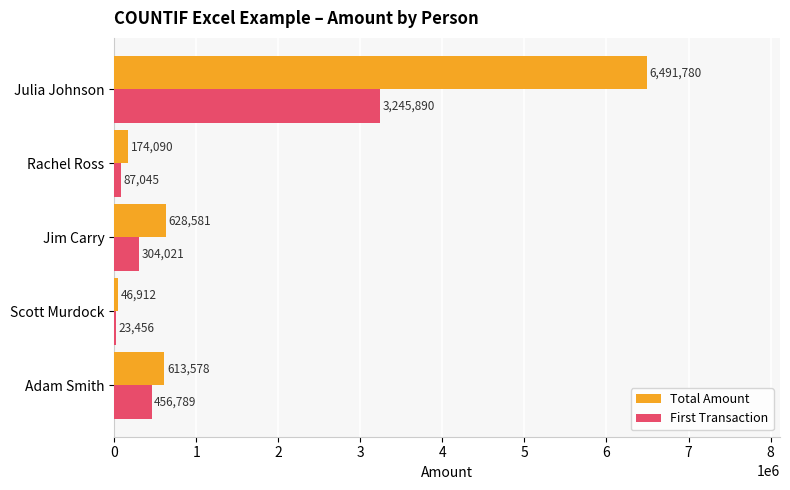

What are all the series names shown in the legend?

Total Amount, First Transaction